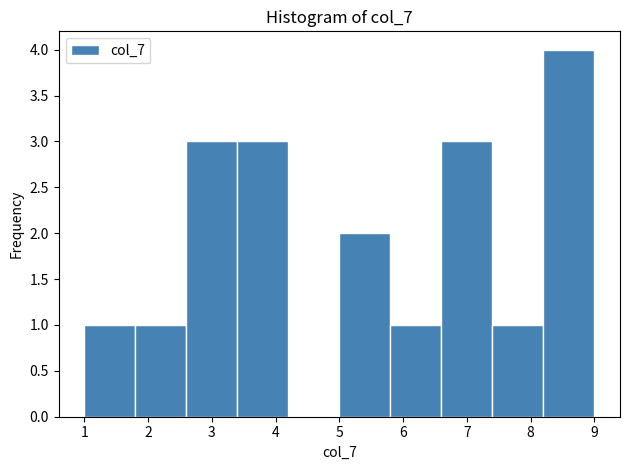

Over which range of the x-axis is the bar tallest?

8.2 to 9.0